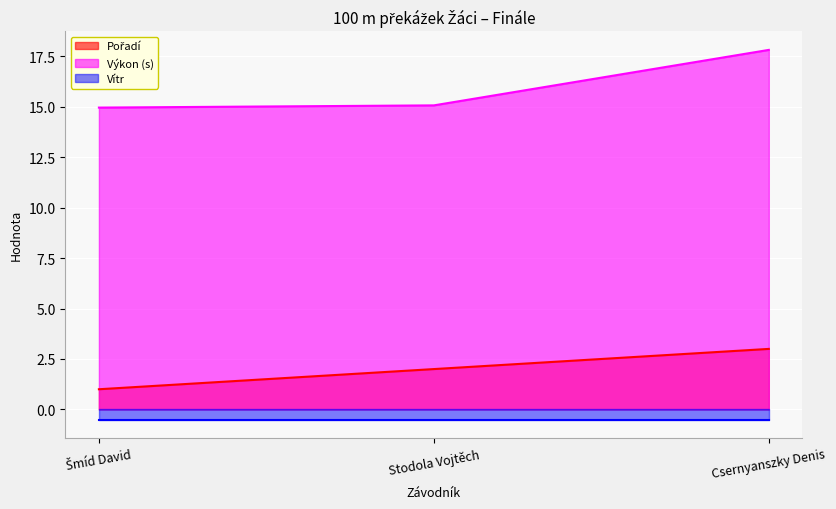

Is it true that Výkon (s) equals 17.8 at Csernyanszky Denis?

True